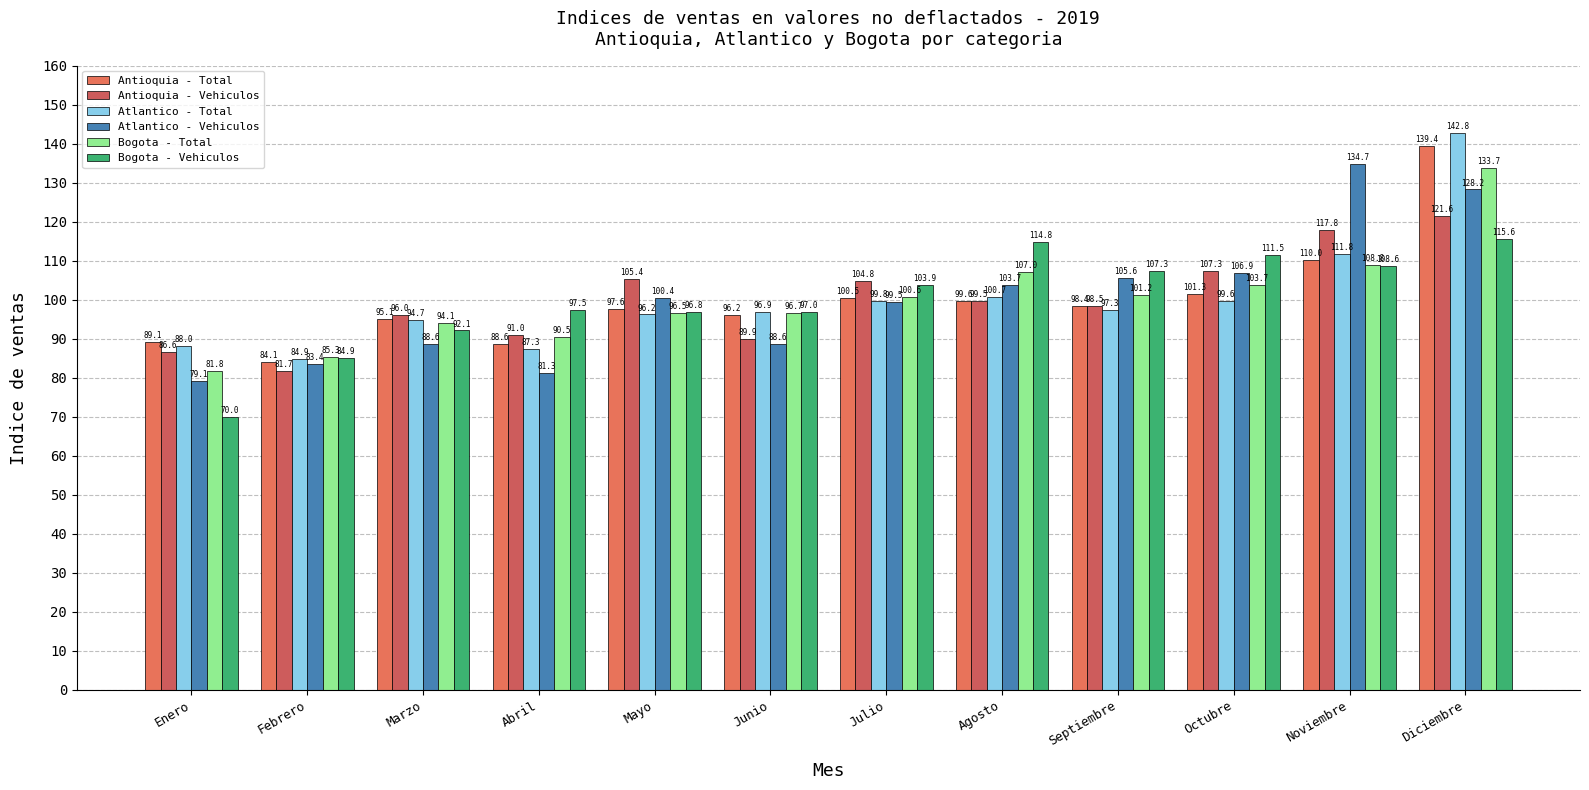

What is the average value of the Antioquia - Vehiculos series?

100.0